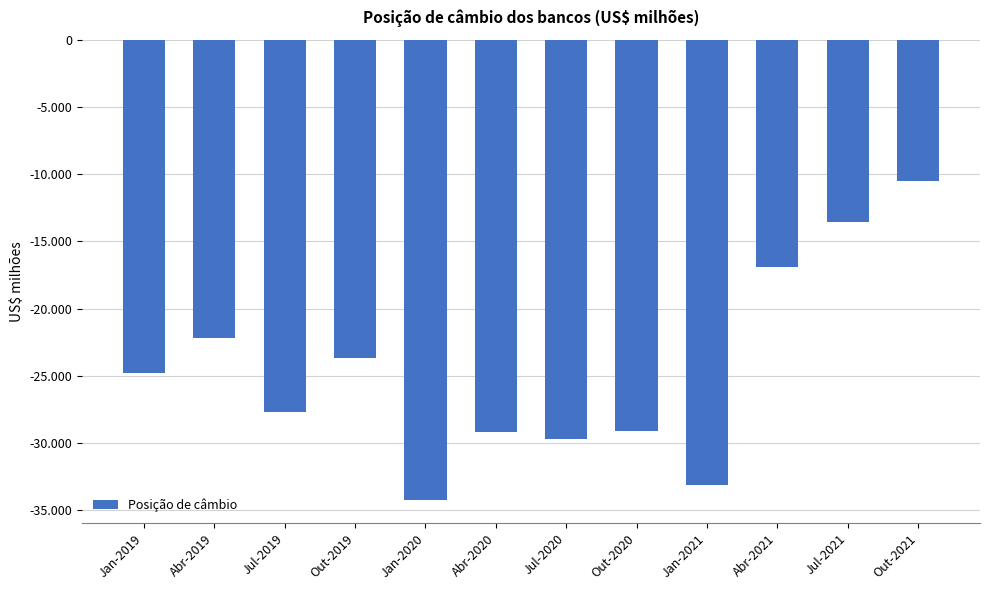

Rank the categories by value from highest to lowest.

Out-2021, Jul-2021, Abr-2021, Abr-2019, Out-2019, Jan-2019, Jul-2019, Out-2020, Abr-2020, Jul-2020, Jan-2021, Jan-2020